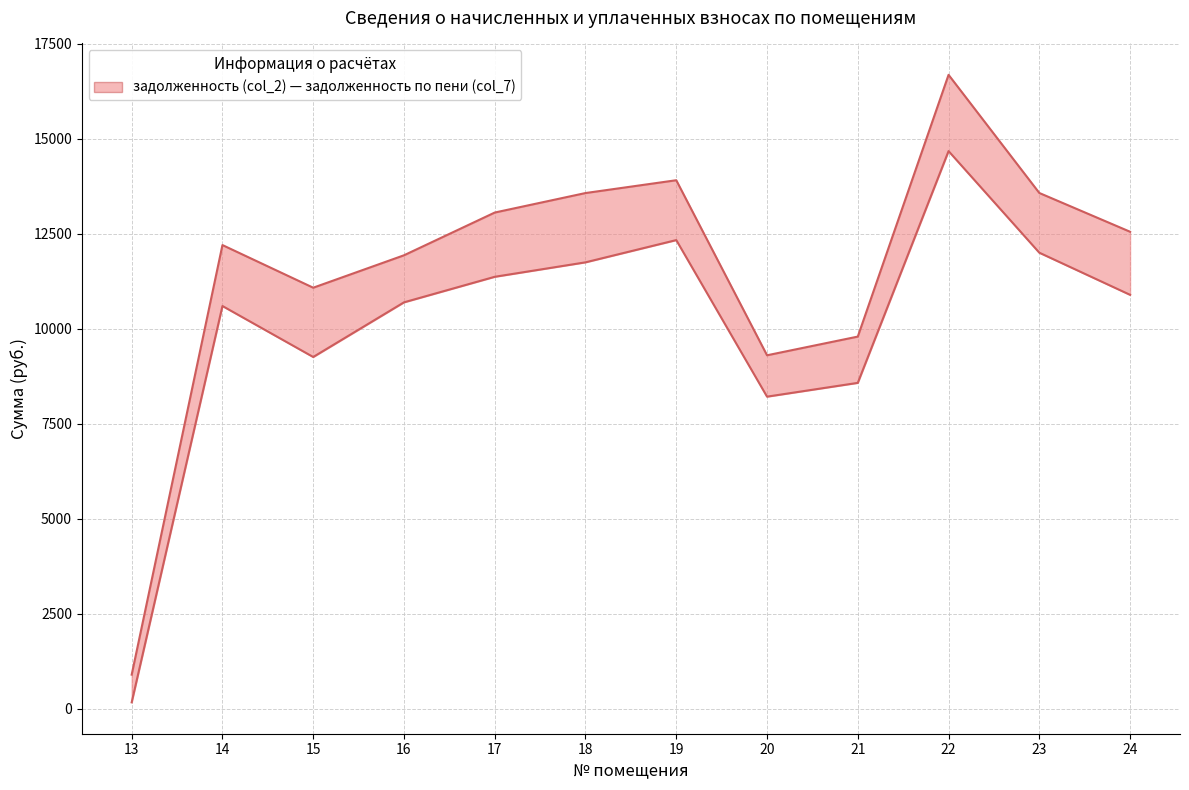

Reading left to right, extract all data points from this chart.

задолженность (col_2): 13=173.2	14=10602.9	15=9261.1	16=10699.4	17=11371.7	18=11752.3	19=12337.9	20=8217.6	21=8580.4	22=14679.6	23=12005.6	24=10897.0
задолженность по пени (col_7): 13=901.8	14=12207.0	15=11084.6	16=11937.8	17=13062.5	18=13575.8	19=13913.0	20=9306.2	21=9798.3	22=16686.8	23=13577.3	24=12557.2